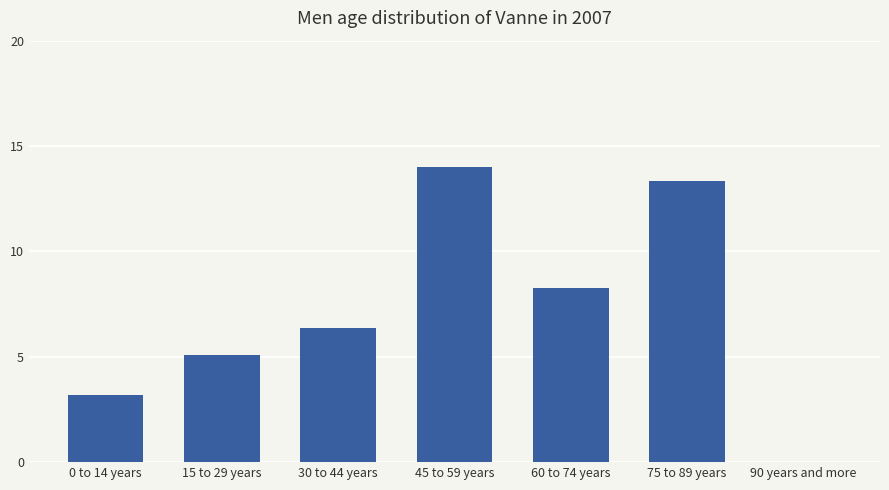

What is the greatest value displayed?

14.0